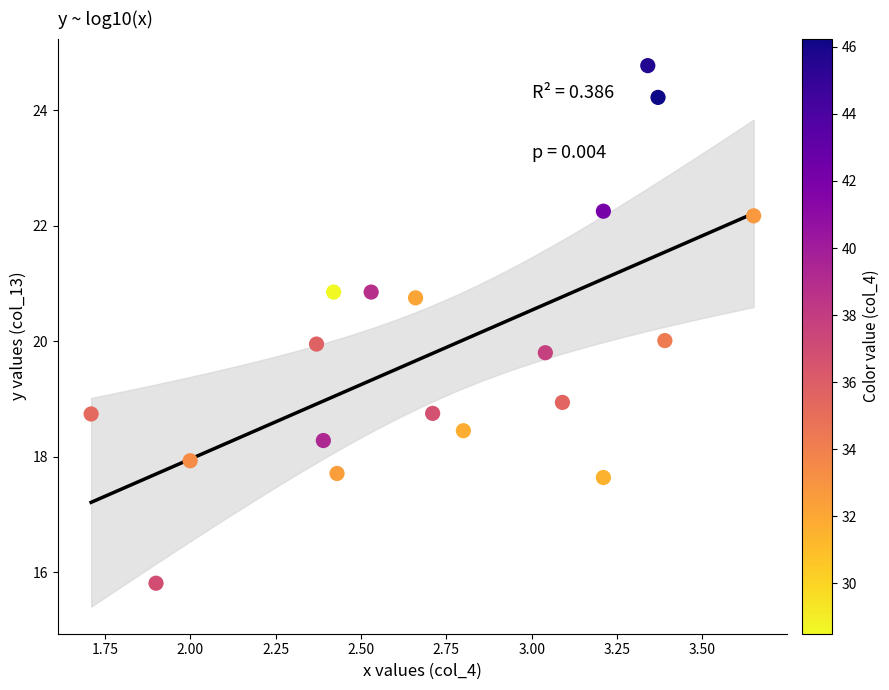

What is the range of X values (max minus min)?

1.9